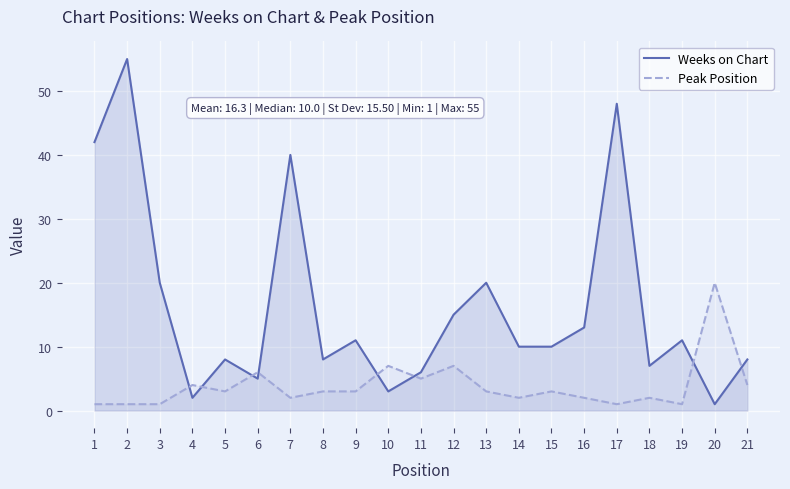

What are all the series names shown in the legend?

Weeks on Chart, Peak Position